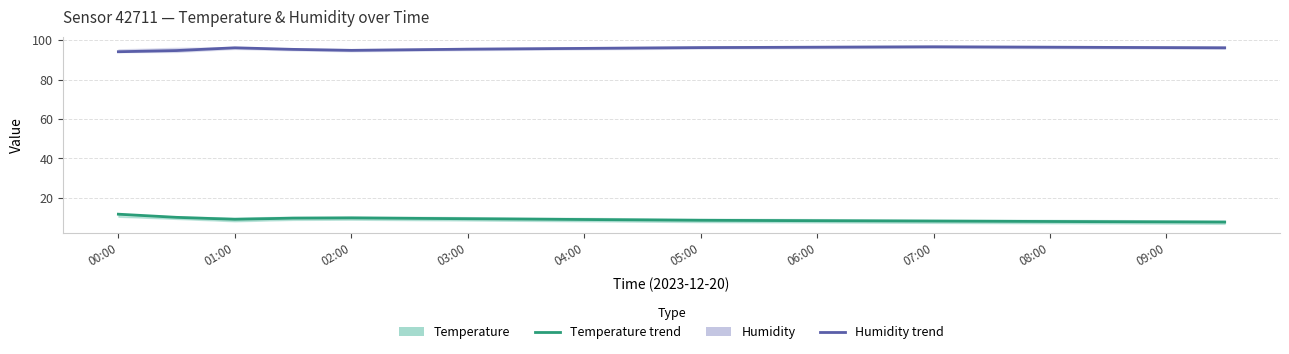

Is the value of Humidity at 13 greater than the value of Temperature at 12?

Yes